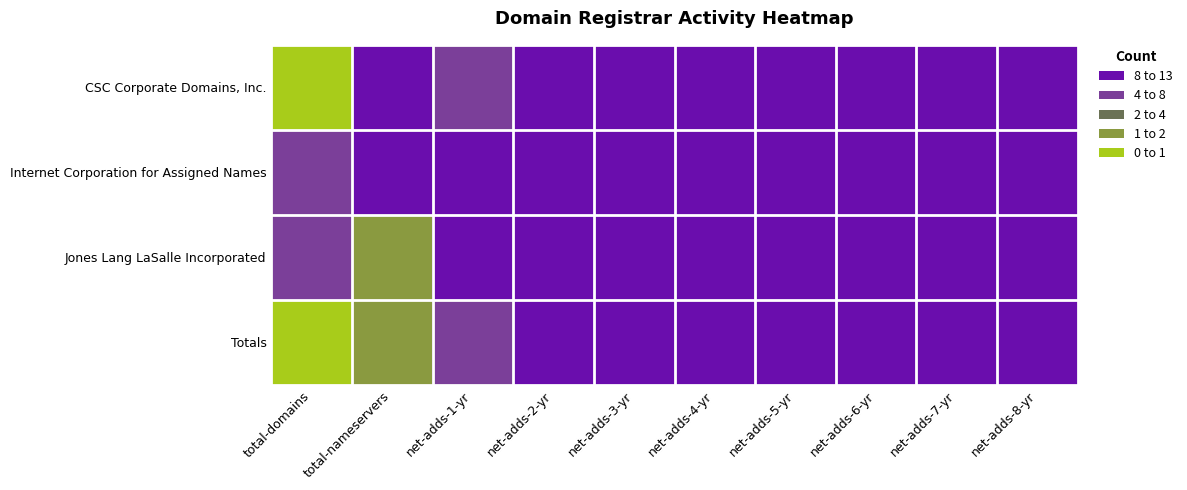

What is the total value across all series at total-domains?

24